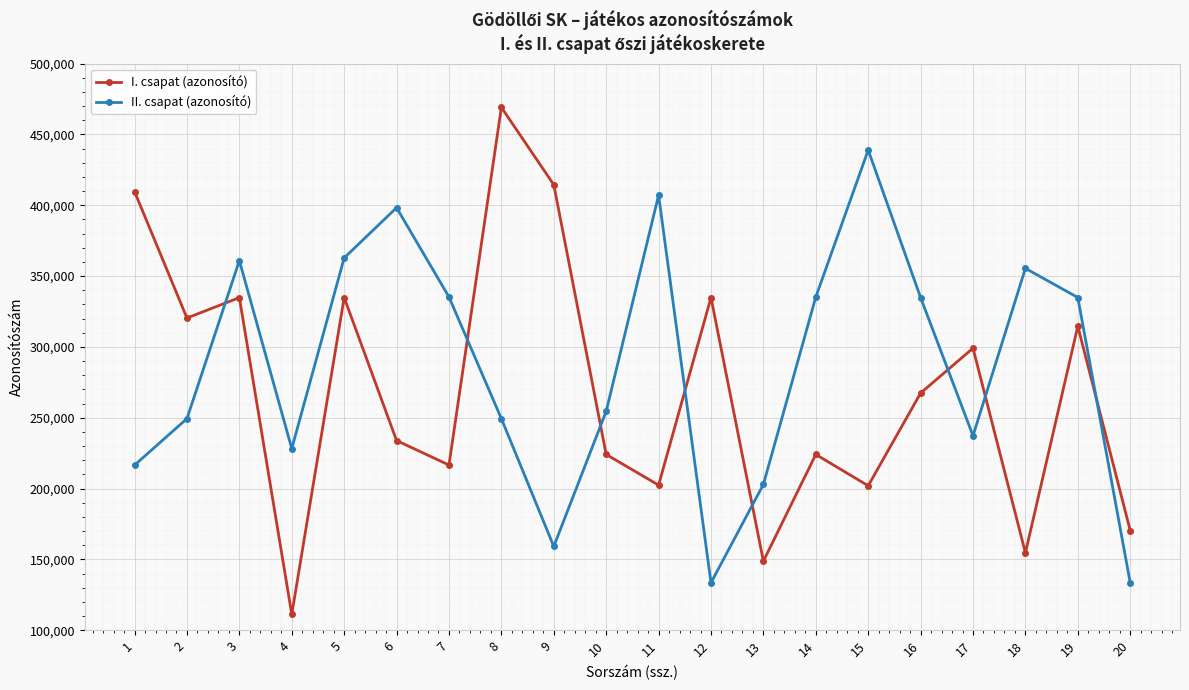

What is the difference between the maximum and minimum values in the II. csapat (azonosító) series?

305419